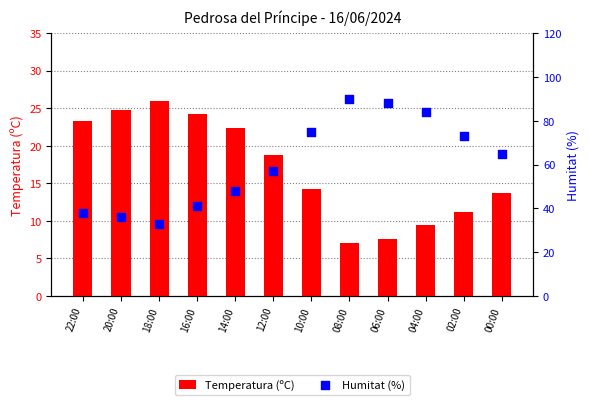

Which series has the largest Y range (max minus min)?

Humitat (%)